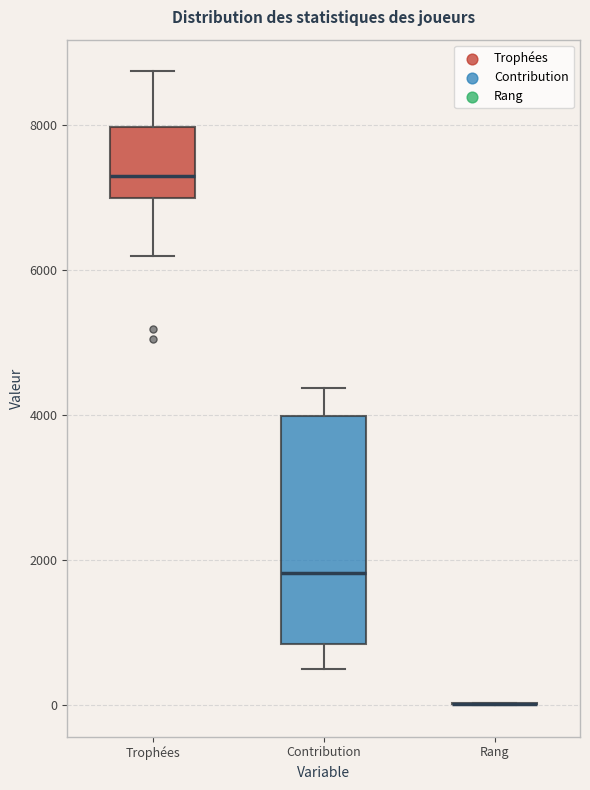

Which box is the tallest, from its lower edge to its upper edge?

Contribution